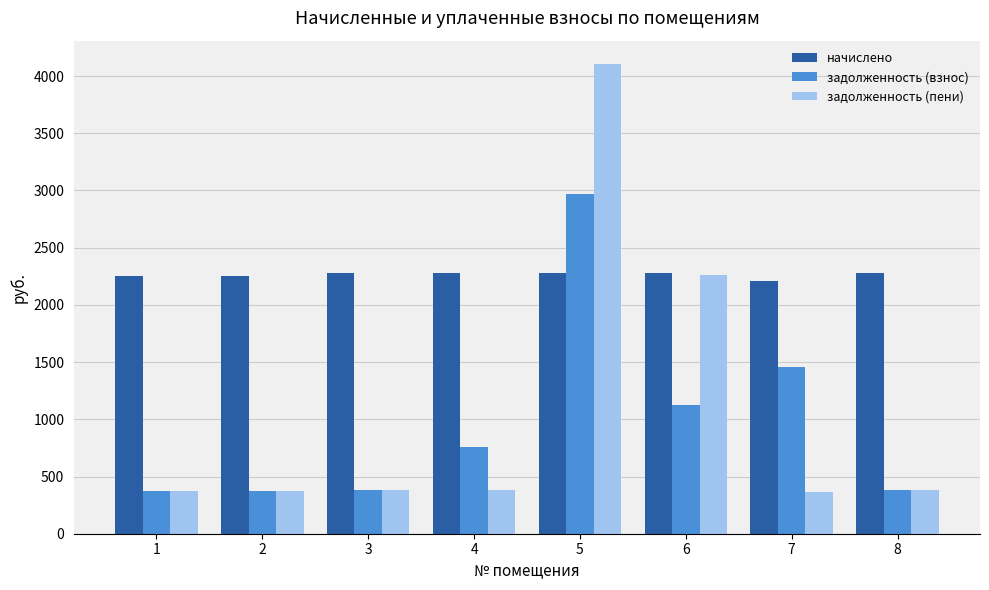

How many groups of bars are there?

8